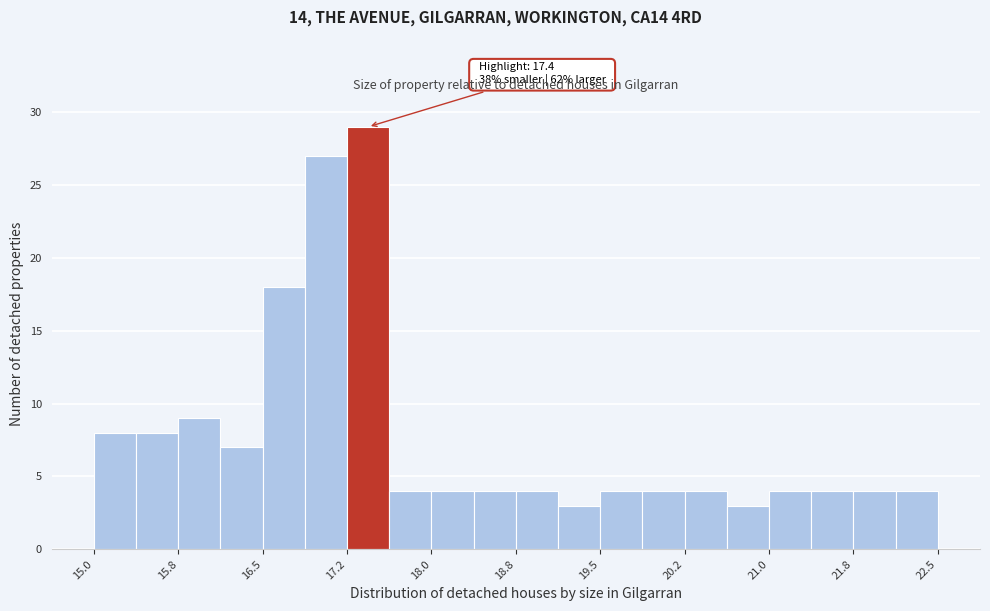

Around what value on the x-axis is the tallest bar? Give the approximate position of its centre, as read against the axis.

17.4